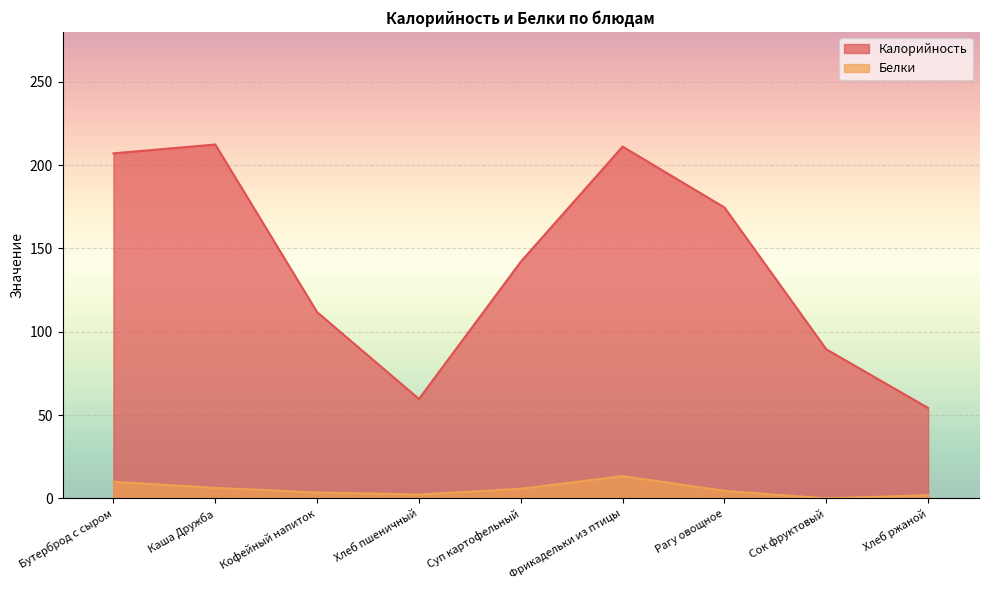

List the series in order of their peak value, highest first.

Калорийность, Белки